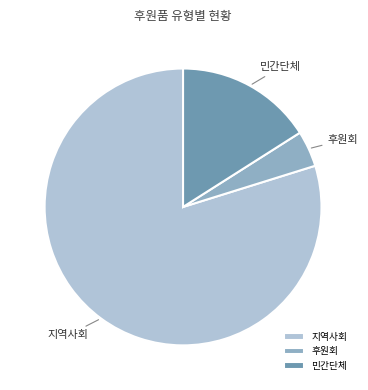

Combined, do 지역사회 and 후원회 account for over 50%?

Yes